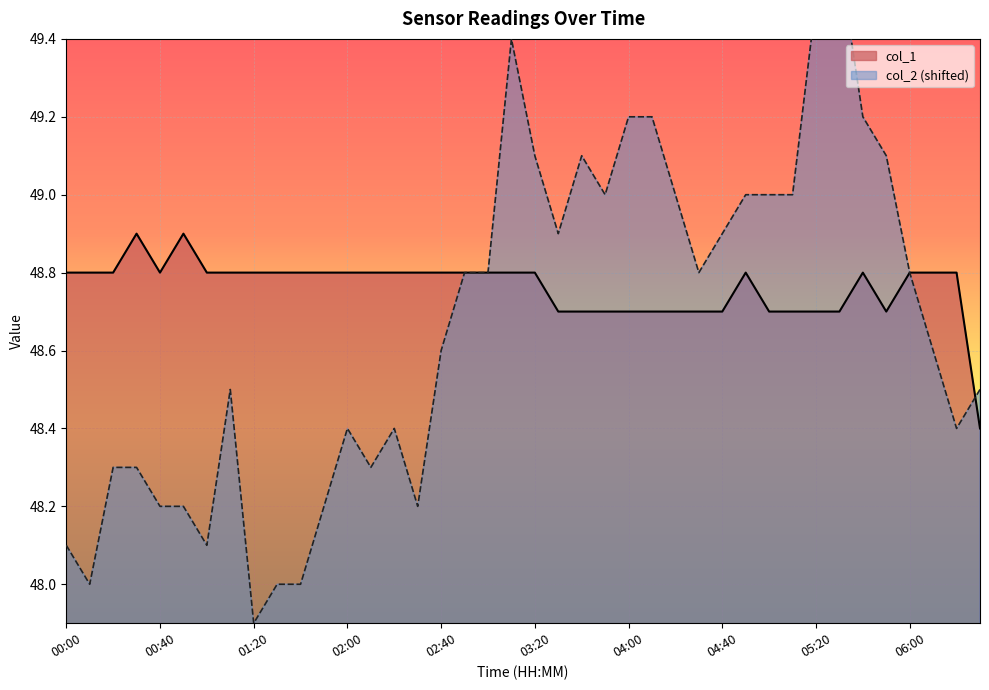

Which series changed the most between 00:40 and 06:00?

col_2